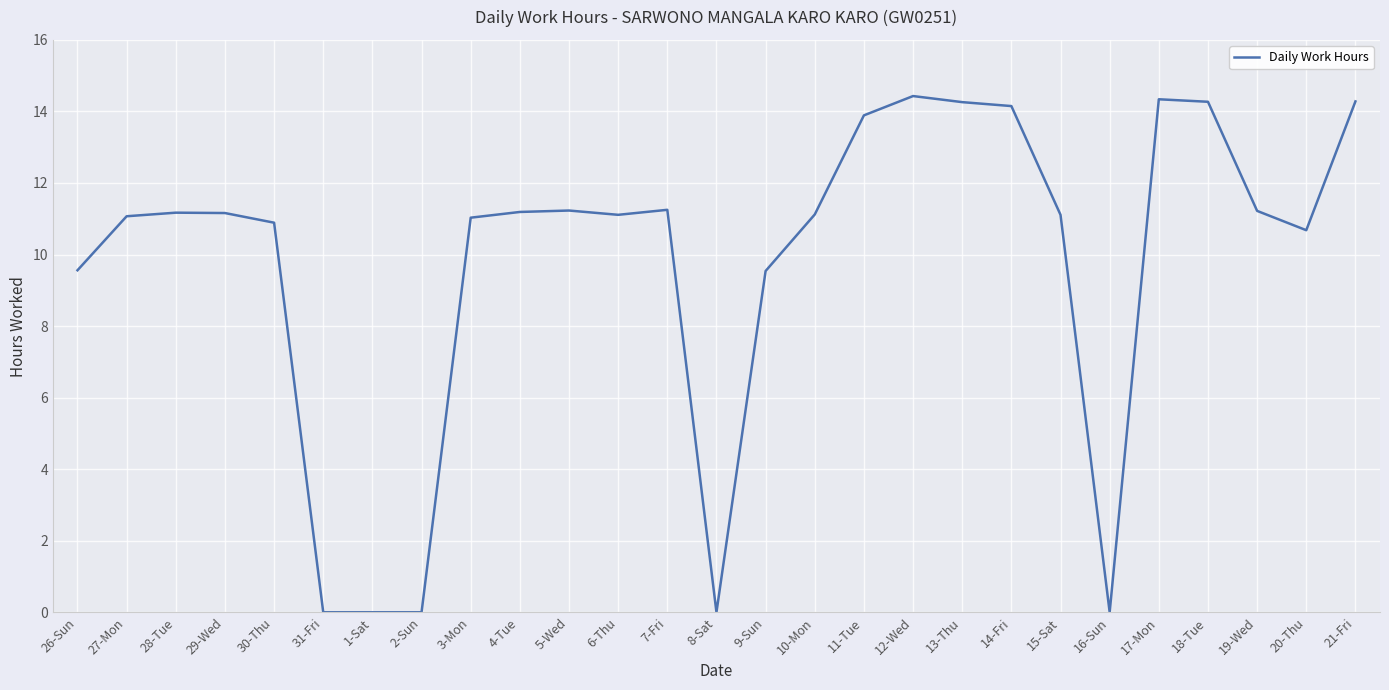

How many lines are shown in the chart?

1